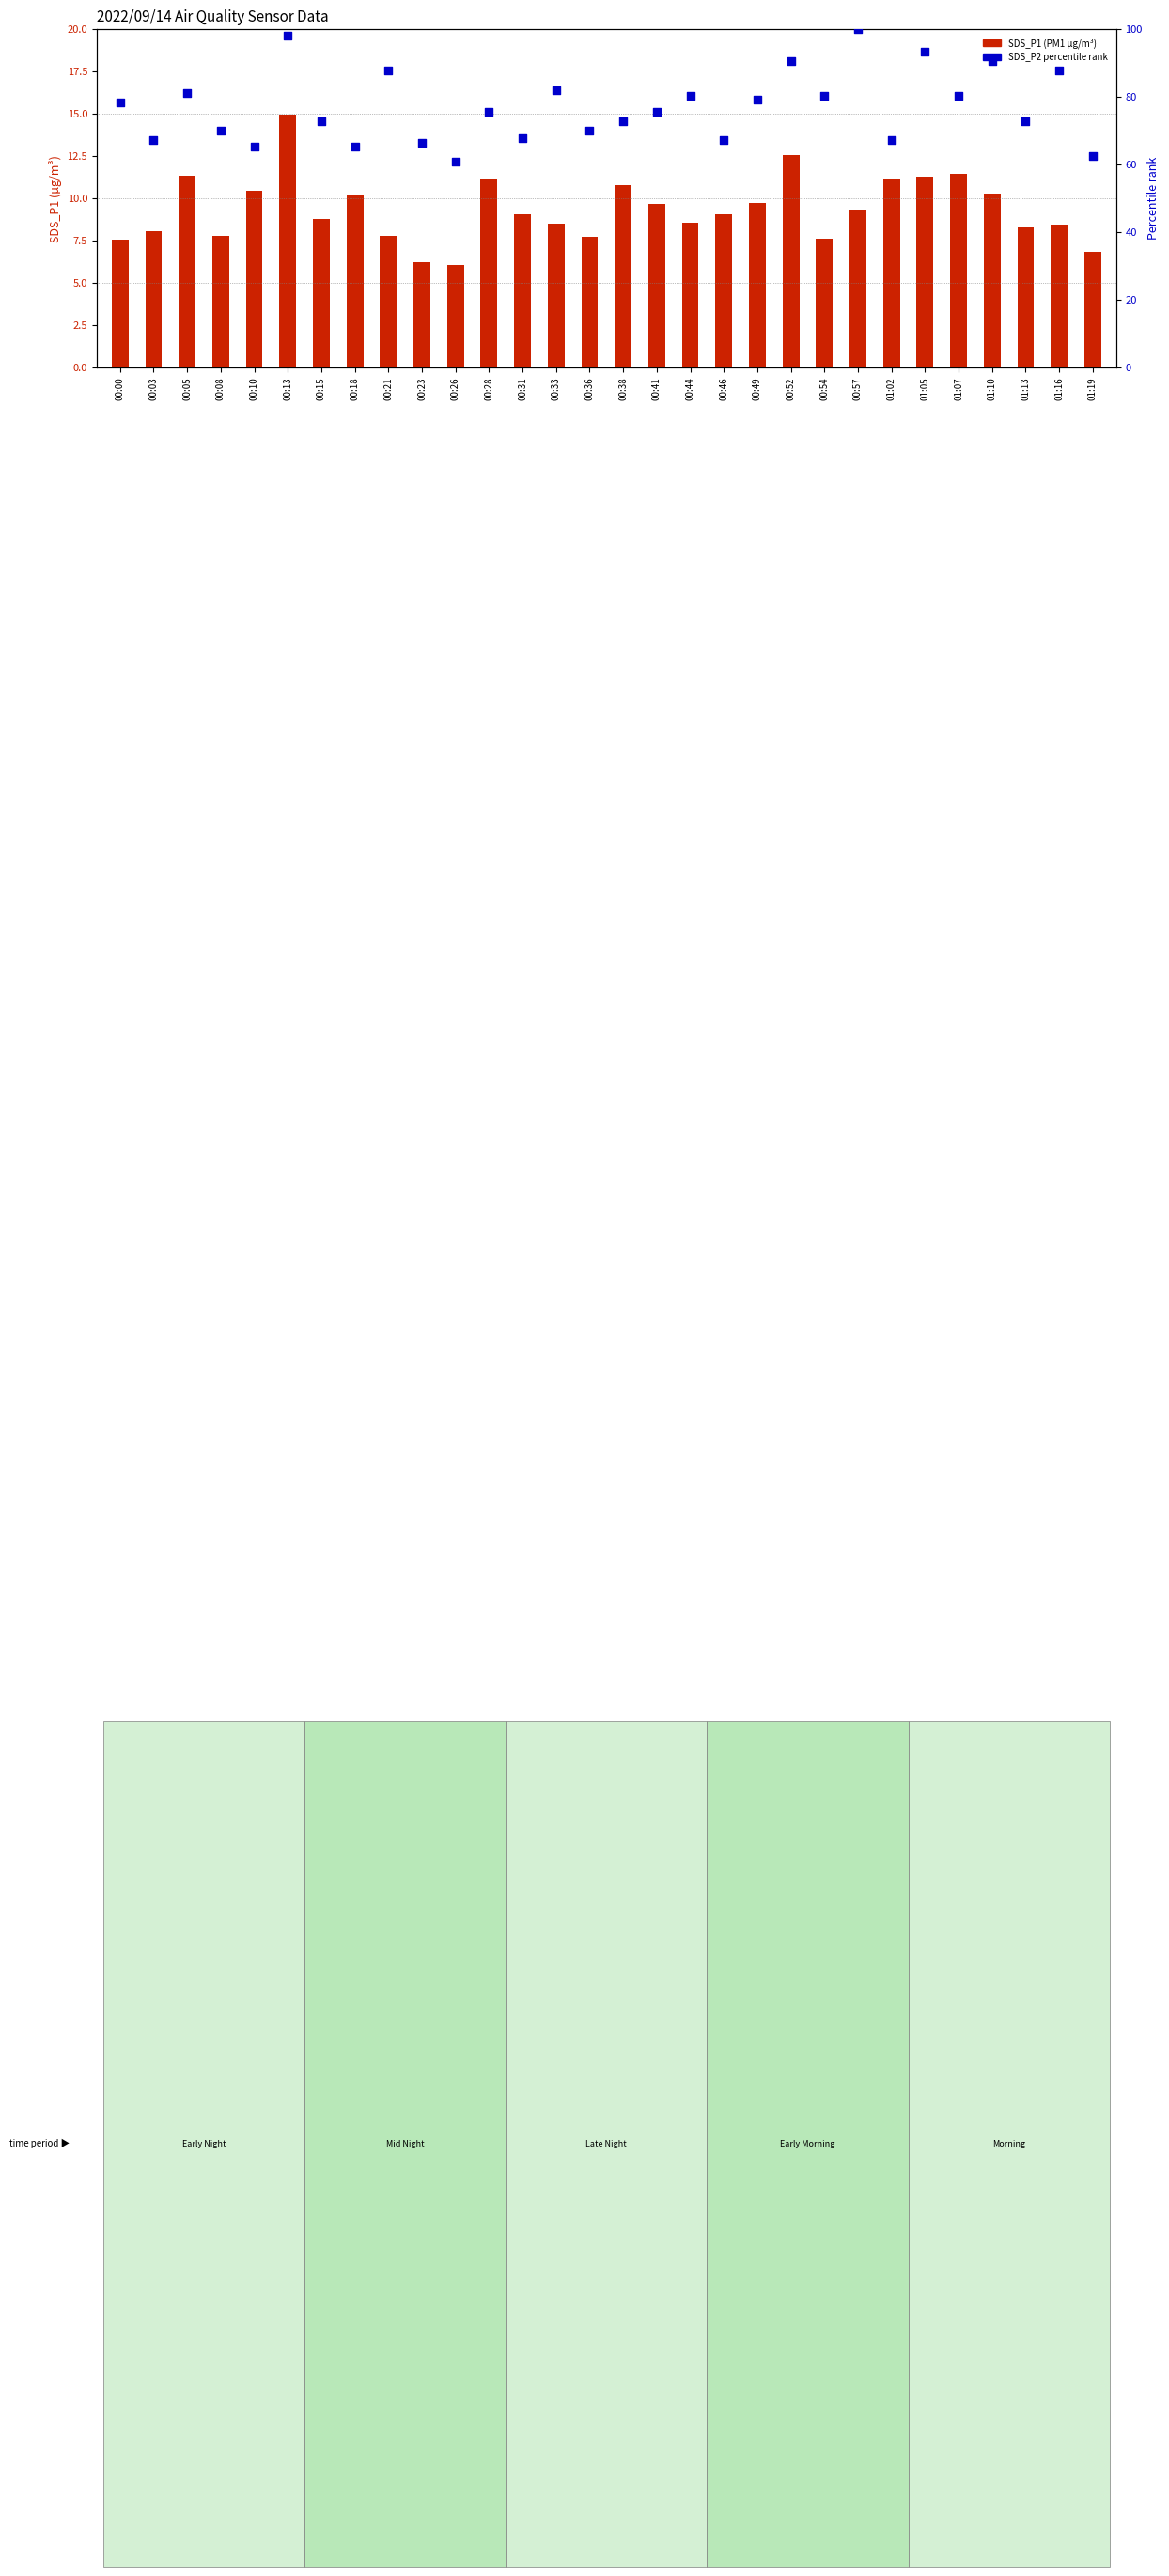

What is the total value across all series at 00:26?

66.9